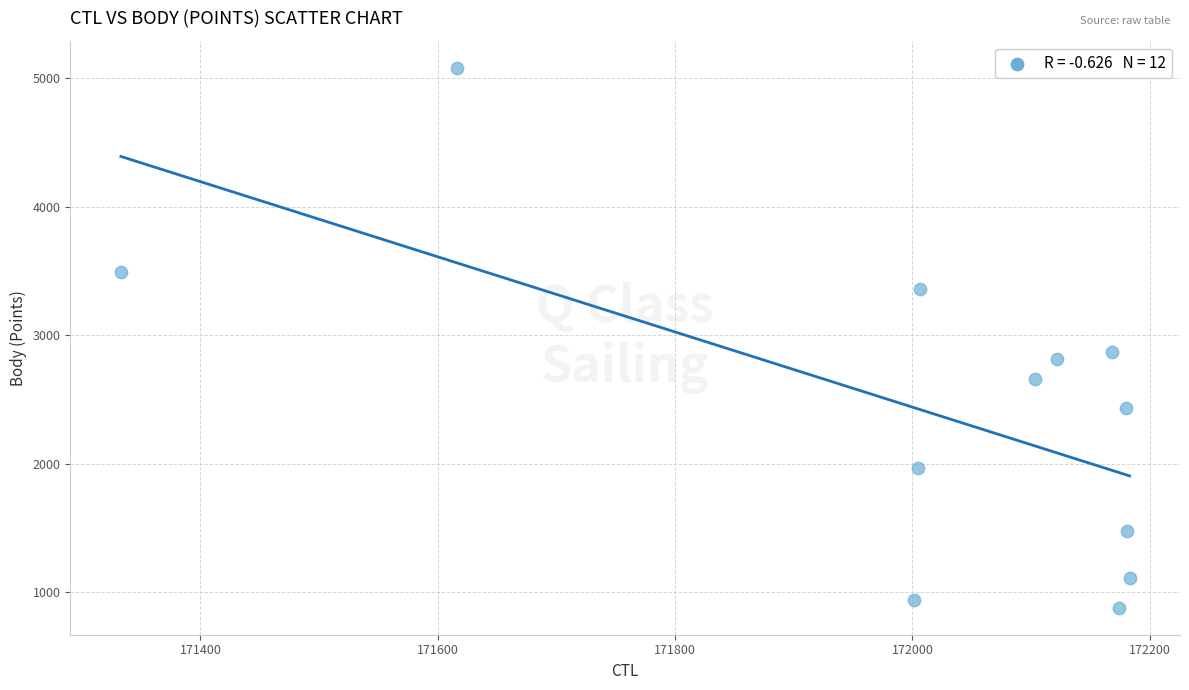

What is the average X value?

172006